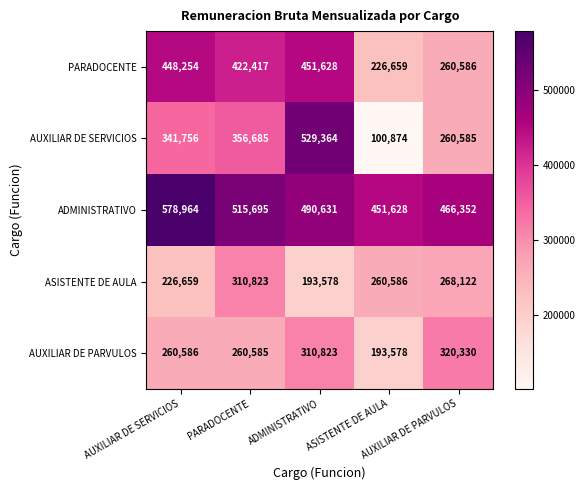

What is the minimum value shown in the chart?

100874